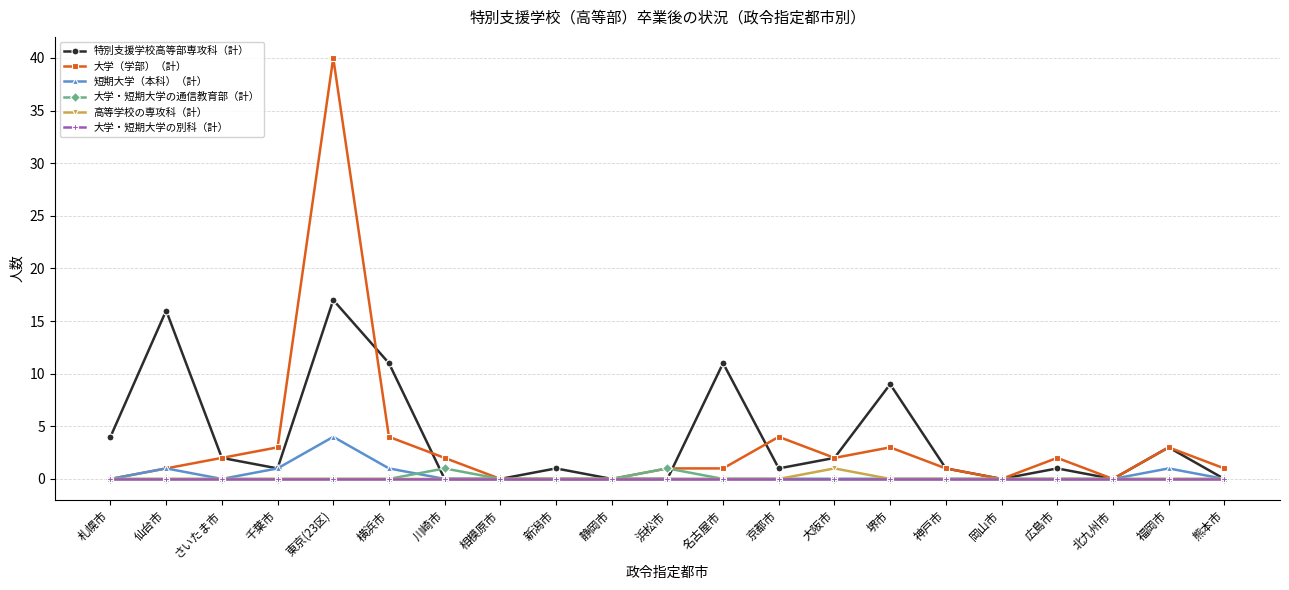

At how many categories does at least one series exceed 5?

5